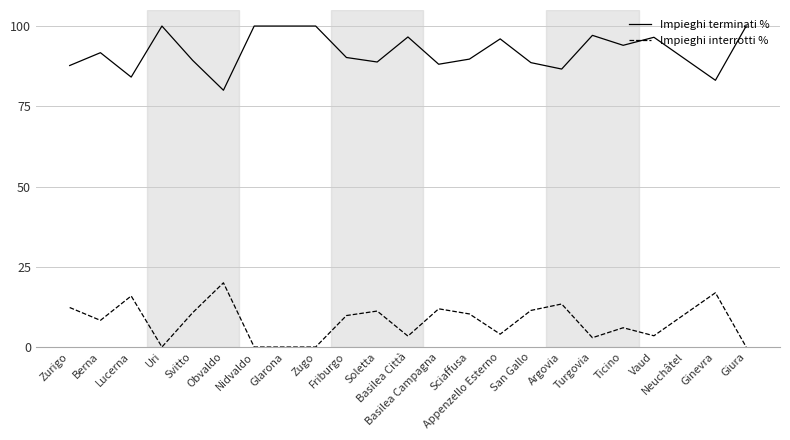

What is the spread (max minus min) of values at Zurigo?

75.4